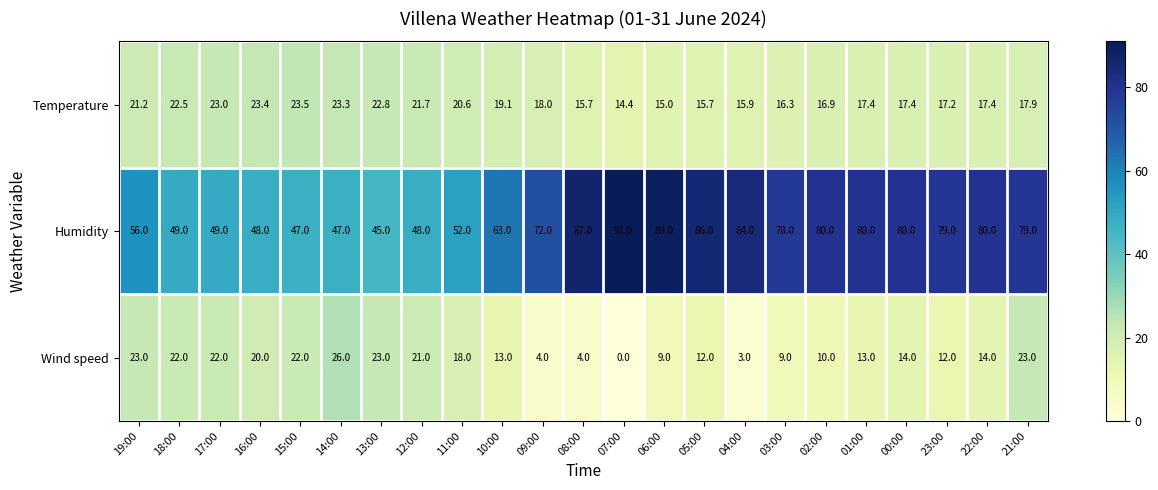

What is the average value of the Temperature series?

19.0